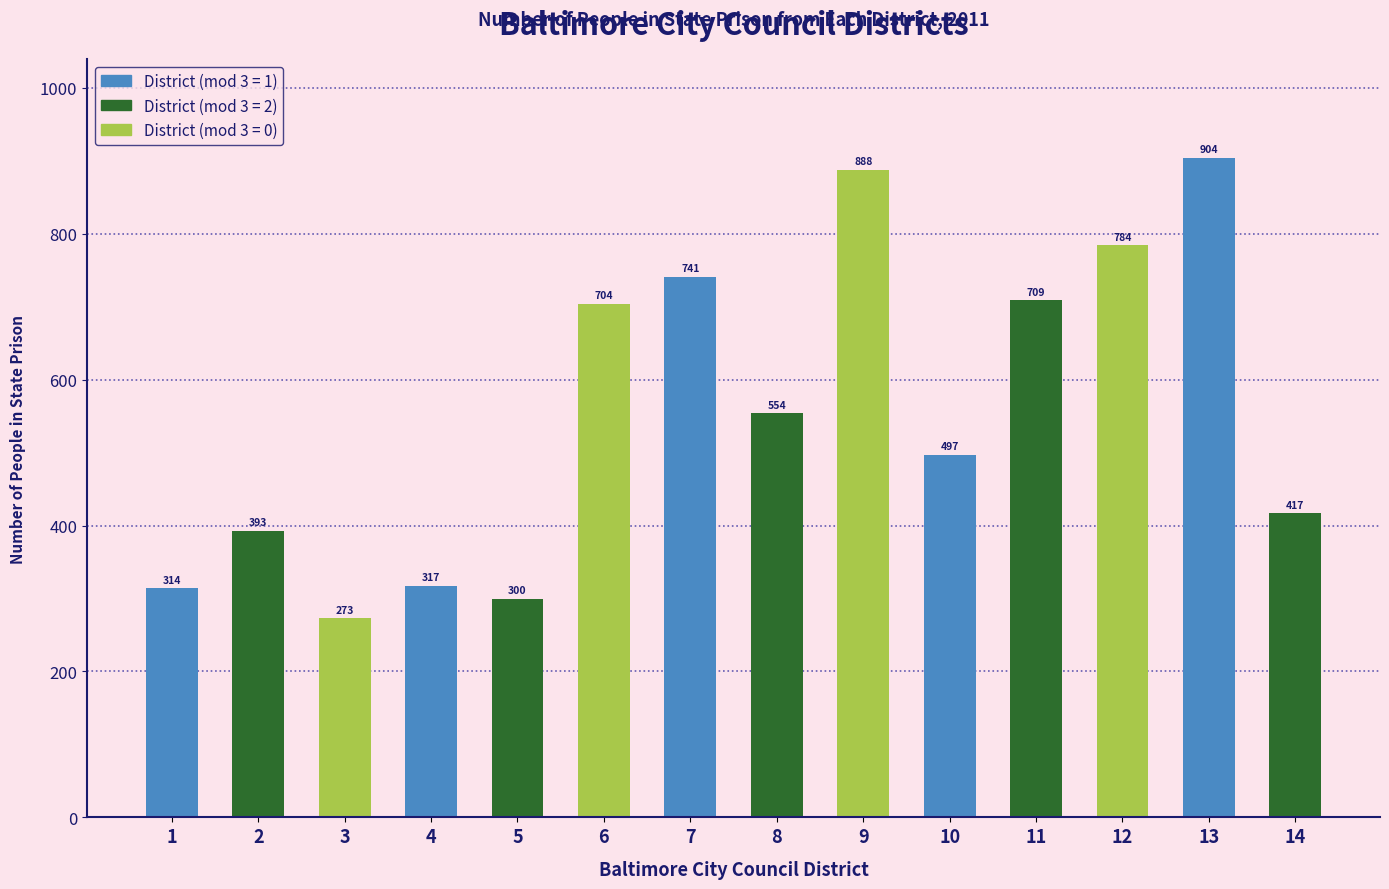

Read the value at 9.

888